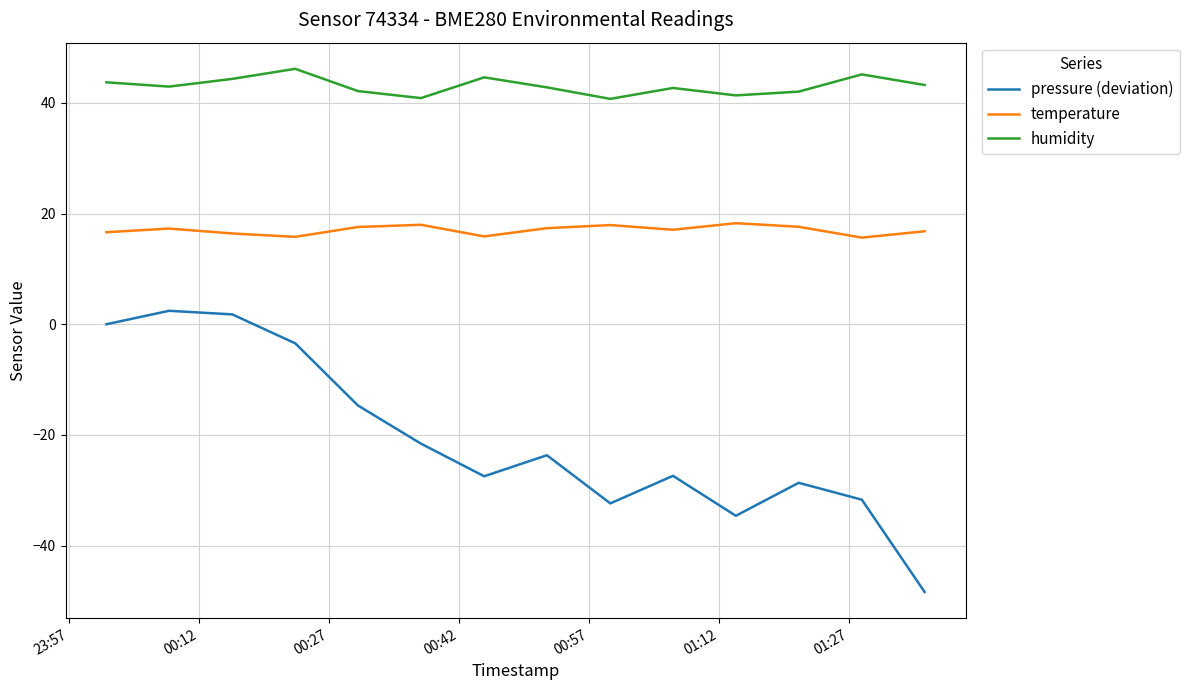

Which series has the widest spread of values?

pressure (deviation)